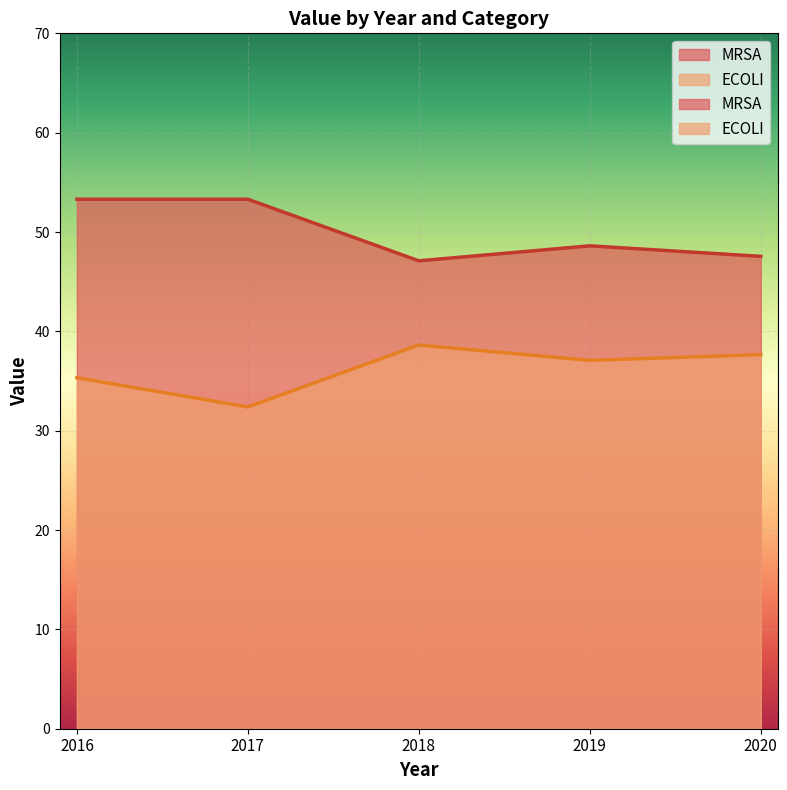

At 2018, list the series in order from largest to smallest.

MRSA, ECOLI